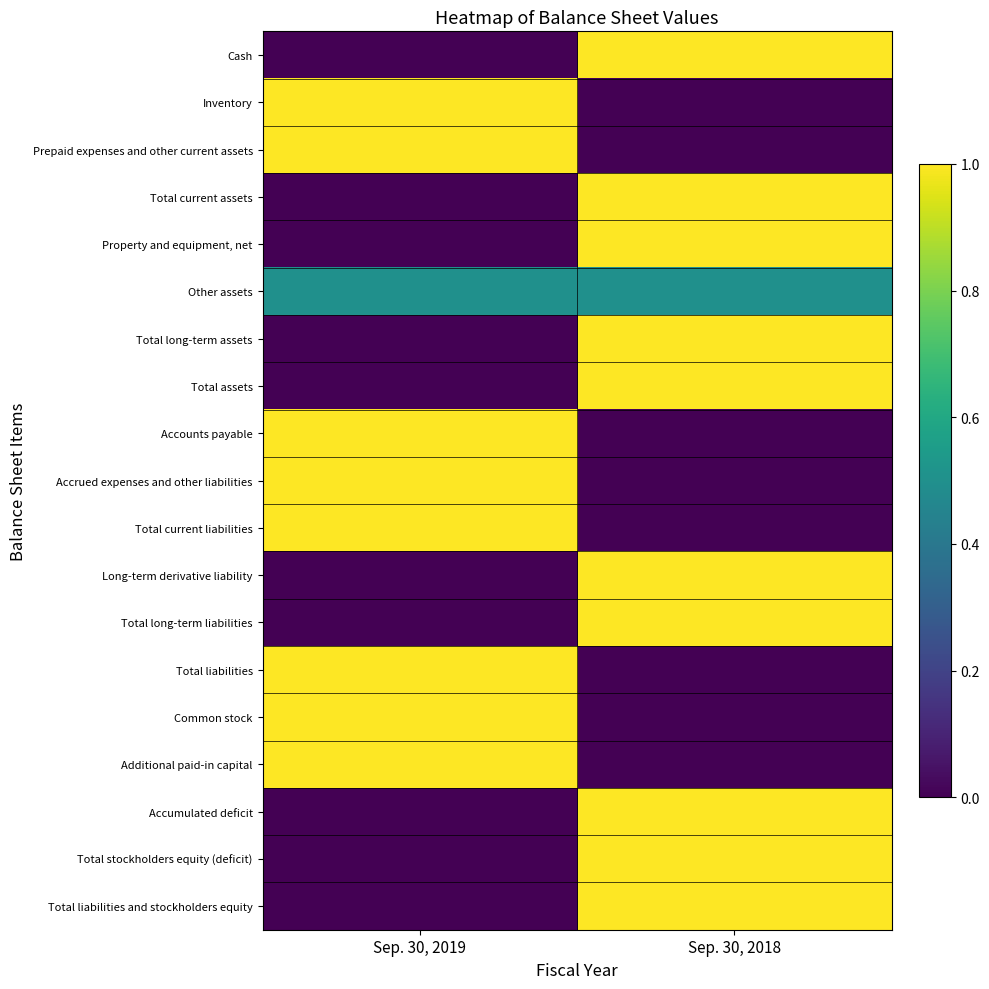

At how many categories does at least one series exceed 0?

2